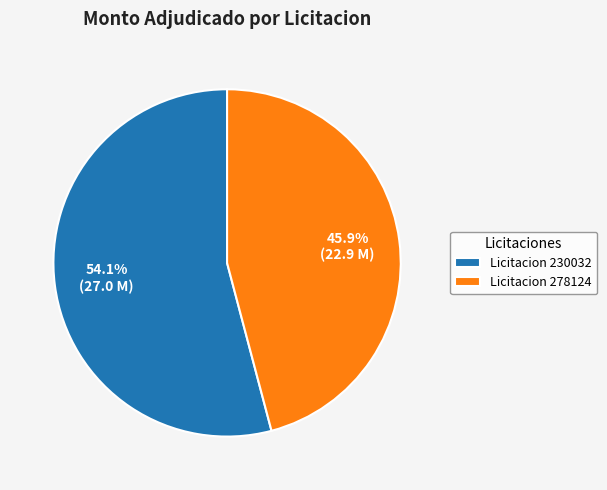

Is there a majority slice in this chart?

Yes